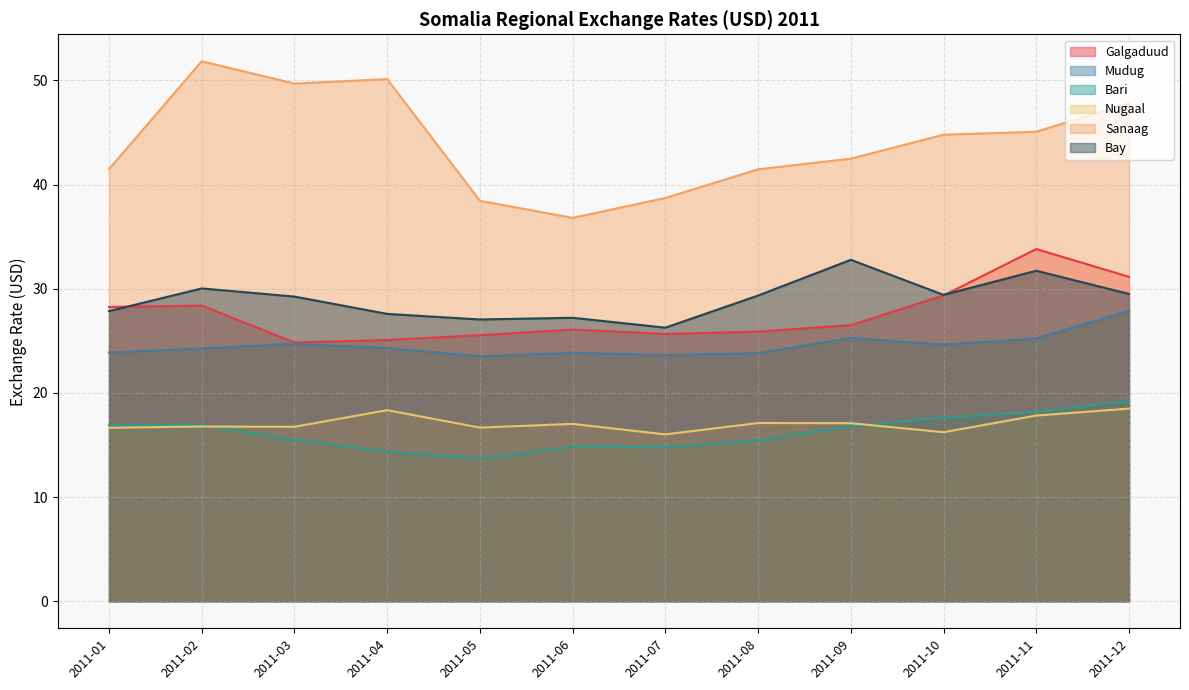

Is the value of Nugaal at 2011-03 greater than the value of Mudug at 2011-11?

No